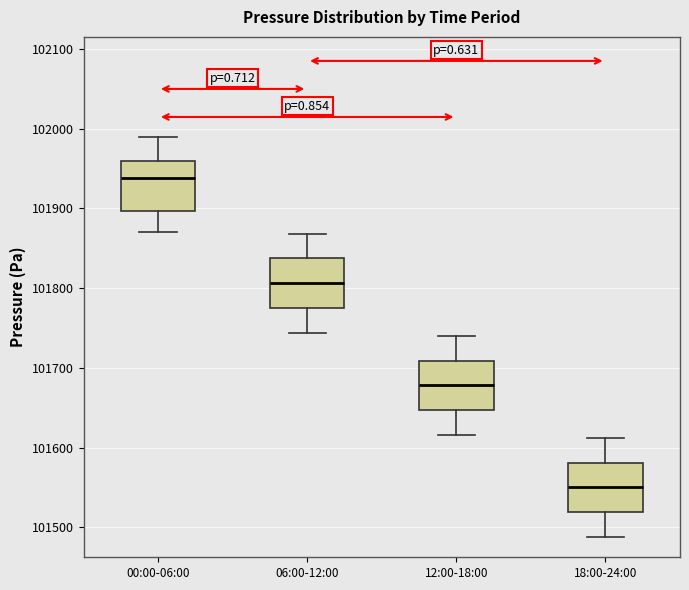

Where is the upper edge of the box for 06:00-12:00 on the y-axis? The values are not printed on the chart, so give them approximately, as read against the axis.

101840